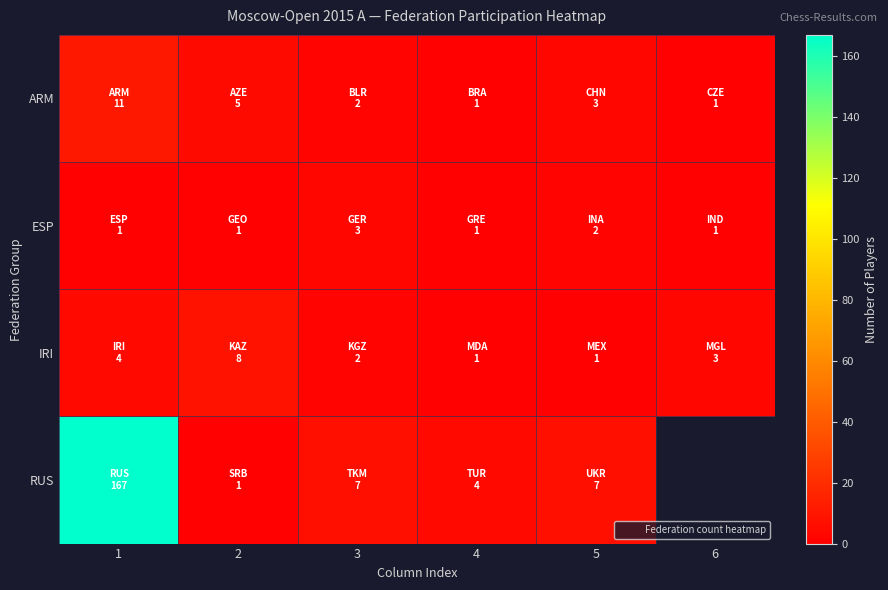

The value of ESP at 4 is 1.0. True or false?

True